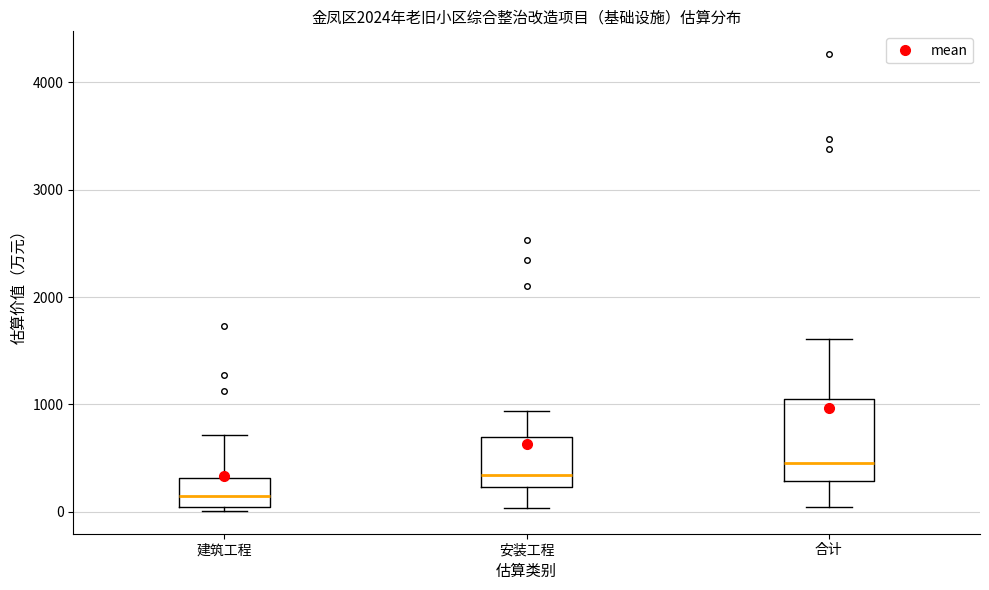

Reading left to right, transcribe this box plot: for each box, give where its median line is, the range the box spans, and where its two whiskers end, as read against the y-axis. The values are not printed on the chart, so give them approximately, as read against the axis.

建筑工程: median 100, box 0 to 300, whiskers 0 (just below the box's lower edge) to 700
安装工程: median 300, box 200 to 700, whiskers 0 to 900
合计: median 500, box 300 to 1000, whiskers 0 to 1600